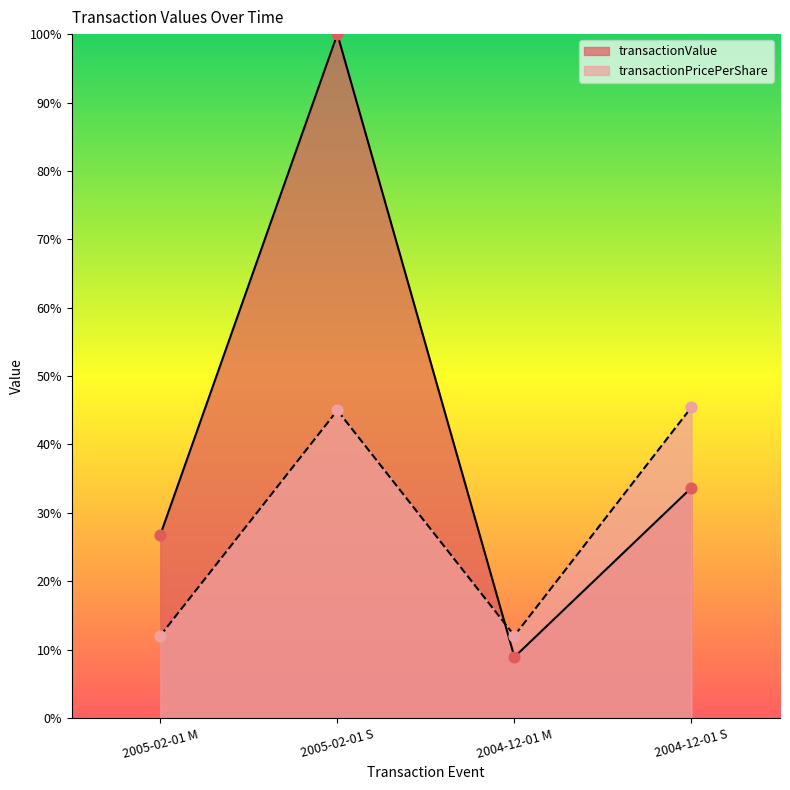

At which category is the sum across all series the highest?

2005-02-01 S